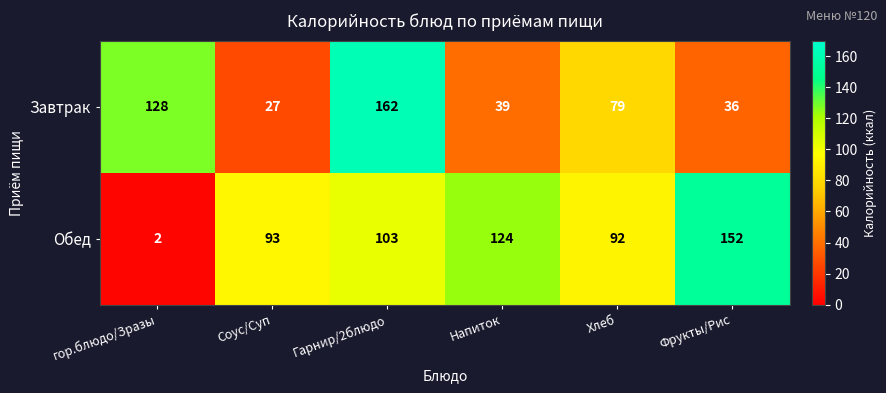

Rank the series by their maximum value, from lowest to highest.

Обед, Завтрак